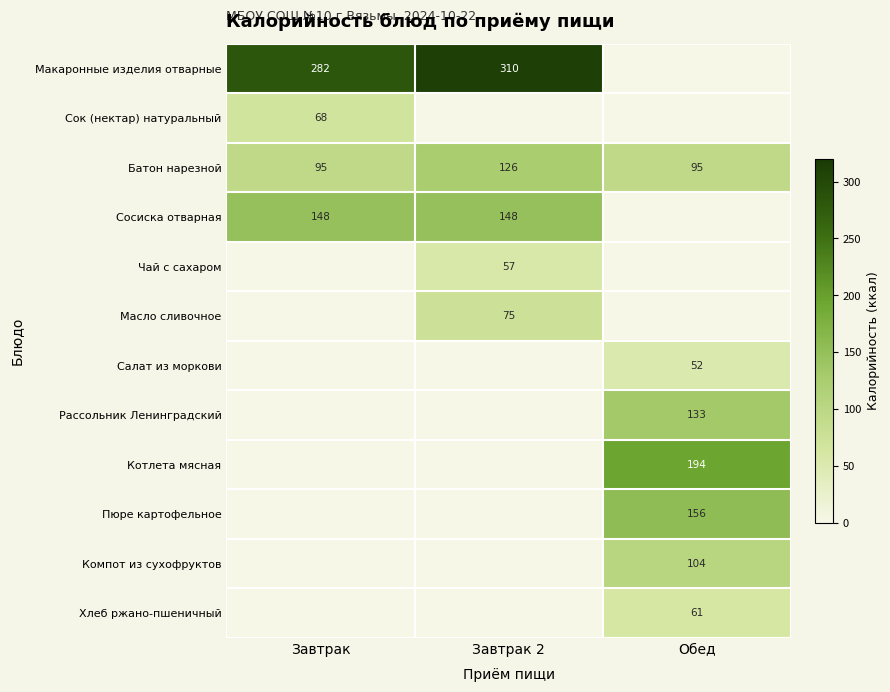

Is it true that Компот из сухофруктов equals 140 at Обед?

False